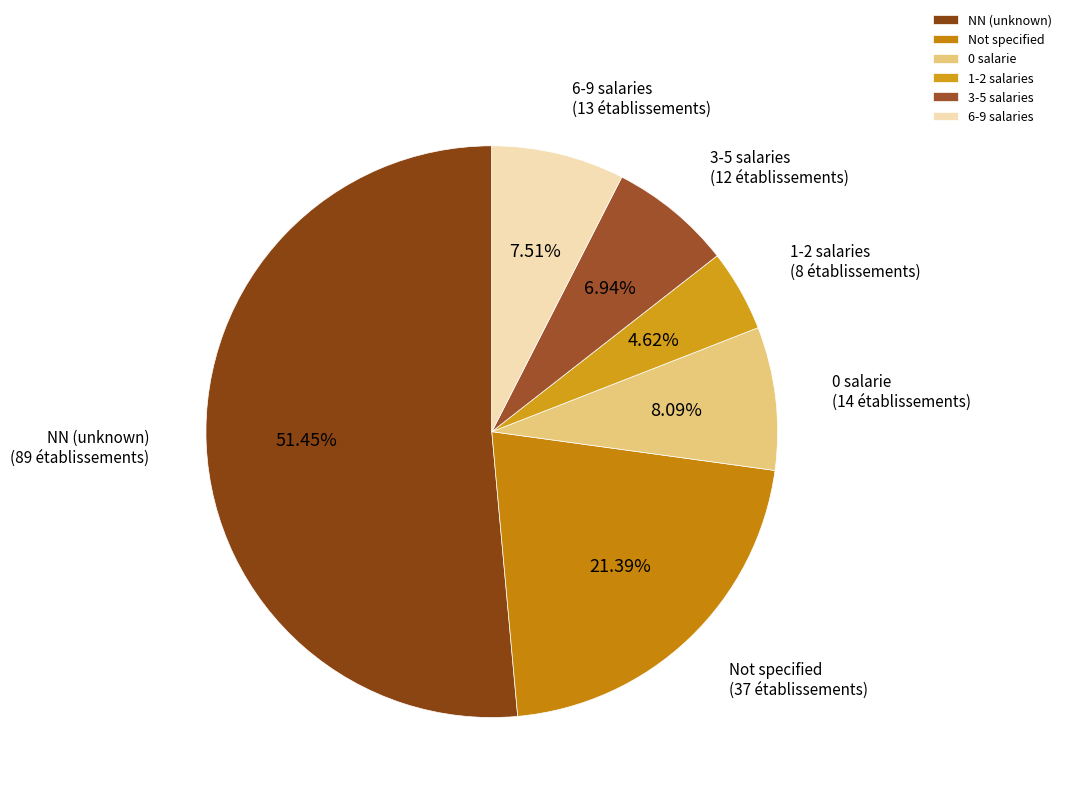

Does any single category account for the majority?

Yes